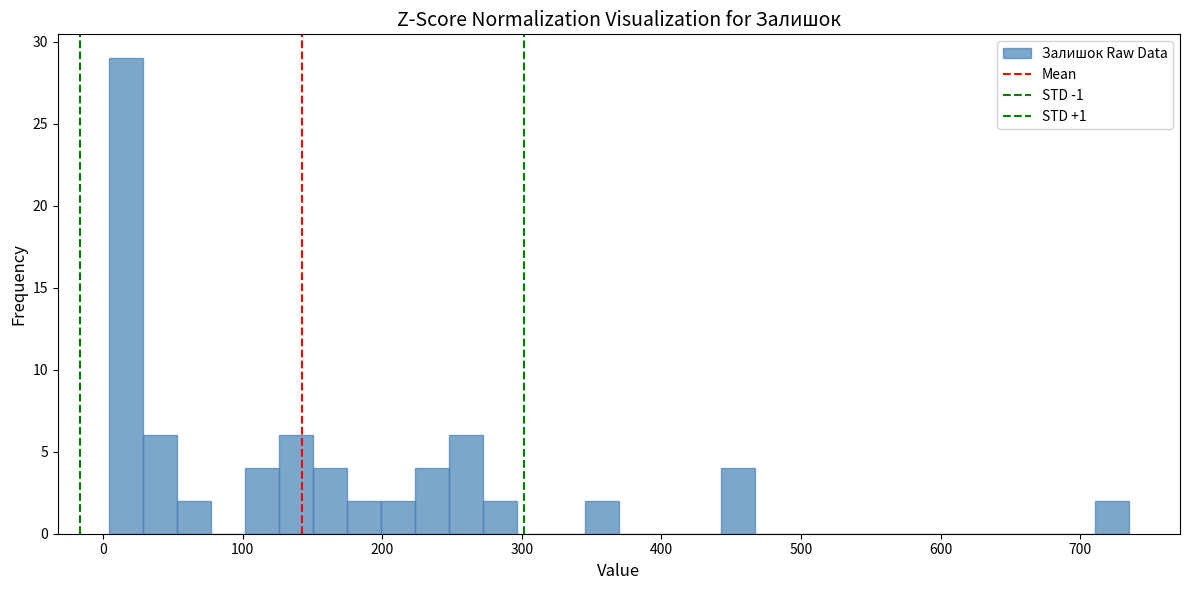

Around what value on the x-axis is the tallest bar? Give the approximate position of its centre, as read against the axis.

20